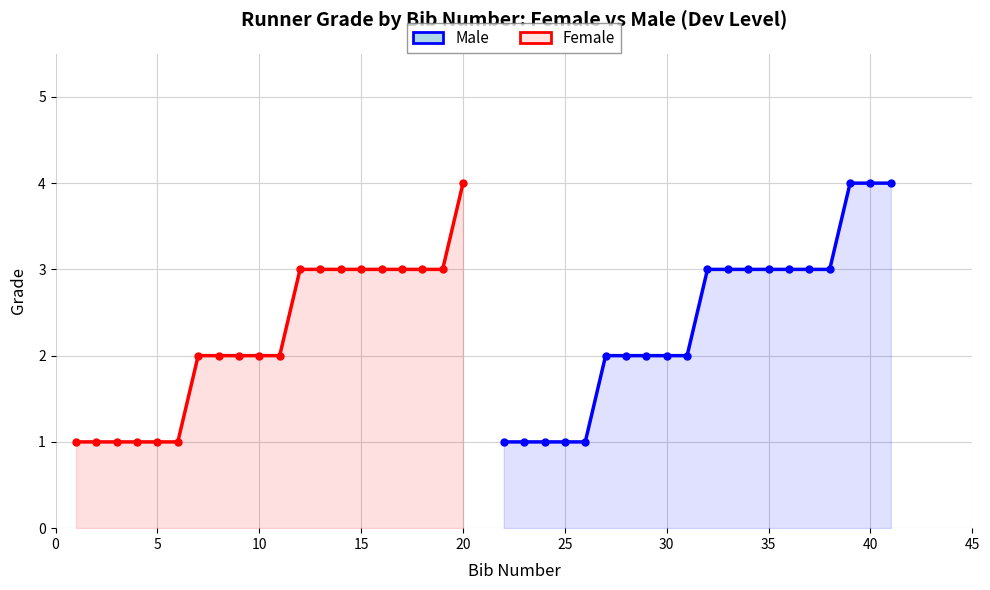

Rank the series by their average value, from lowest to highest.

Female, Male